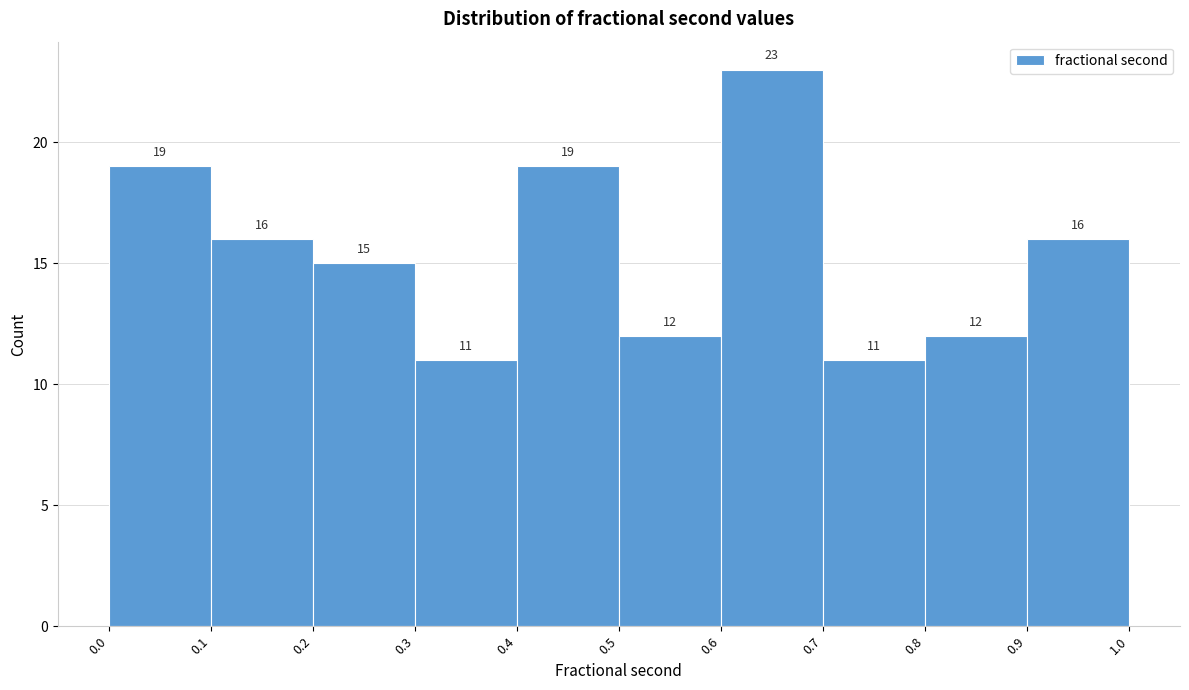

Reading left to right, list every bar in this chart as the range it spans on the x-axis followed by its height.

0.0 to 0.1: 19
0.1 to 0.2: 16
0.2 to 0.3: 15
0.3 to 0.4: 11
0.4 to 0.5: 19
0.5 to 0.6: 12
0.6 to 0.7: 23
0.7 to 0.8: 11
0.8 to 0.9: 12
0.9 to 1.0: 16